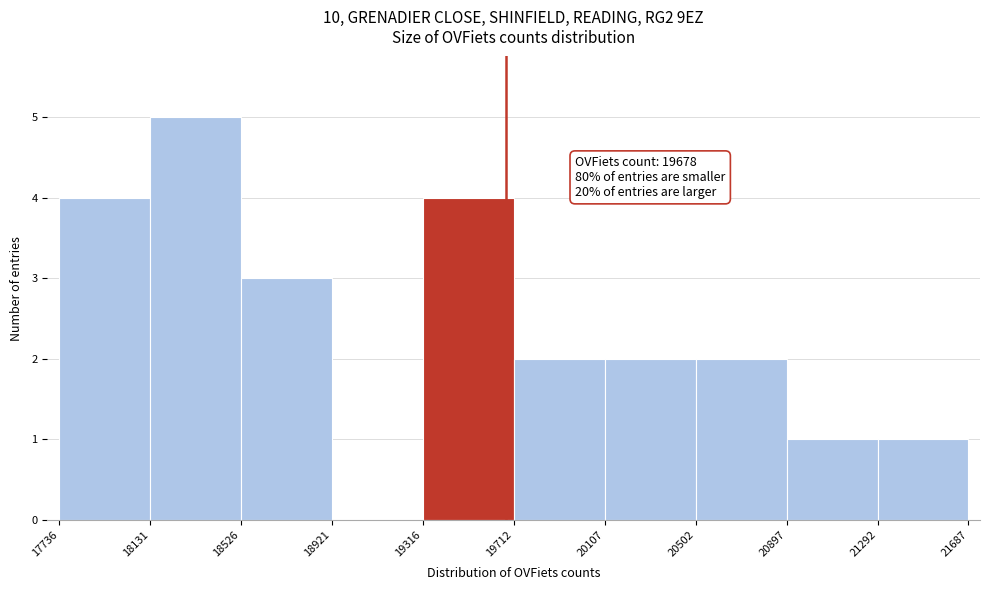

Which range on the x-axis has the tallest bar?

18131 to 18526